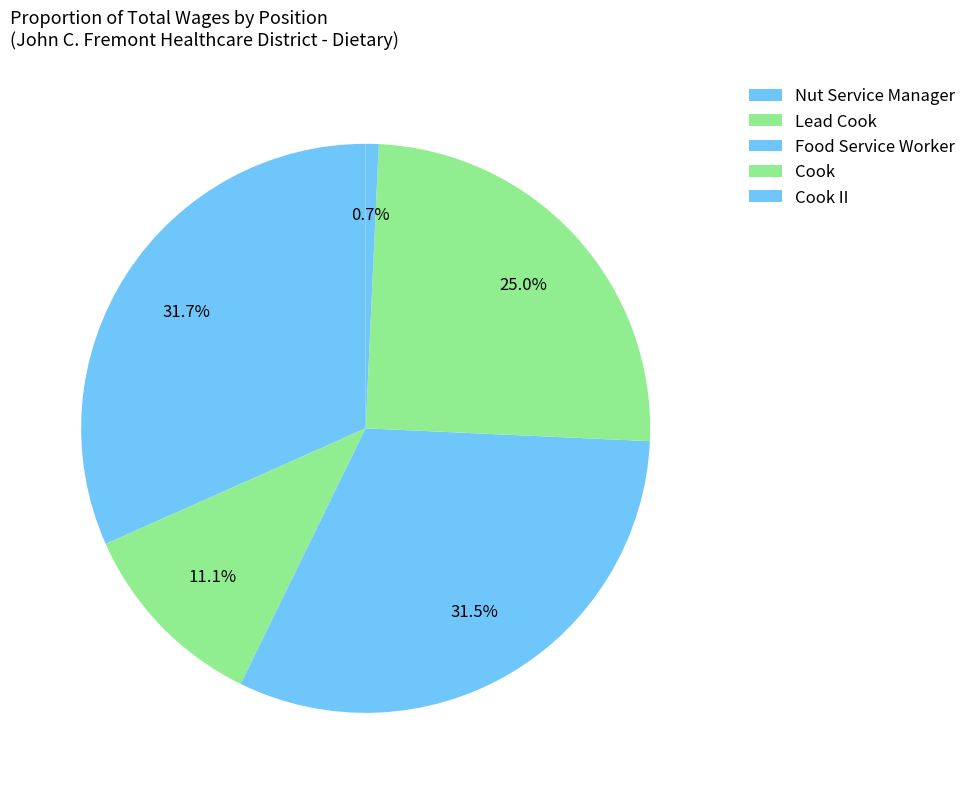

How many slices are in this pie chart?

5